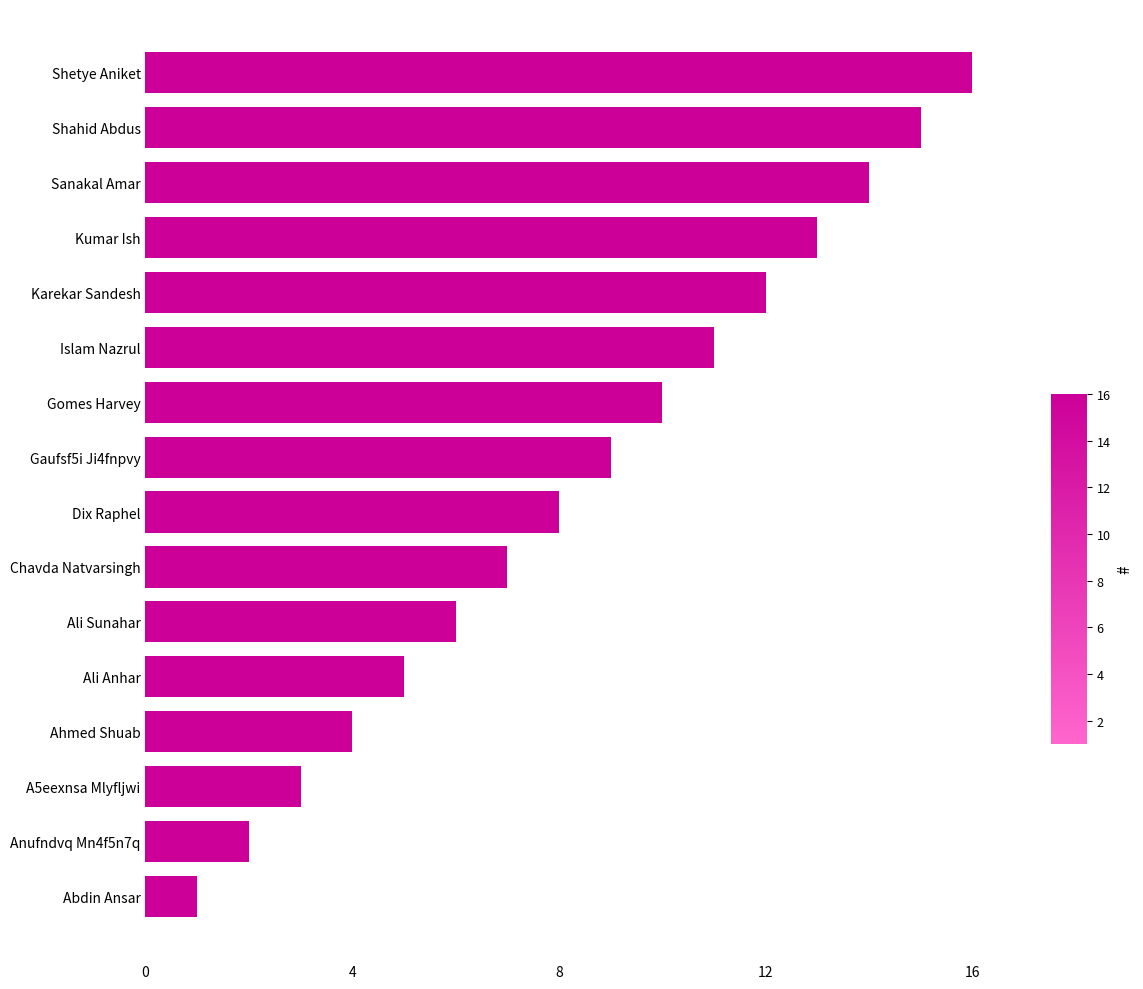

What is the change in value from Anufndvq Mn4f5n7q to Gaufsf5i Ji4fnpvy?

+7